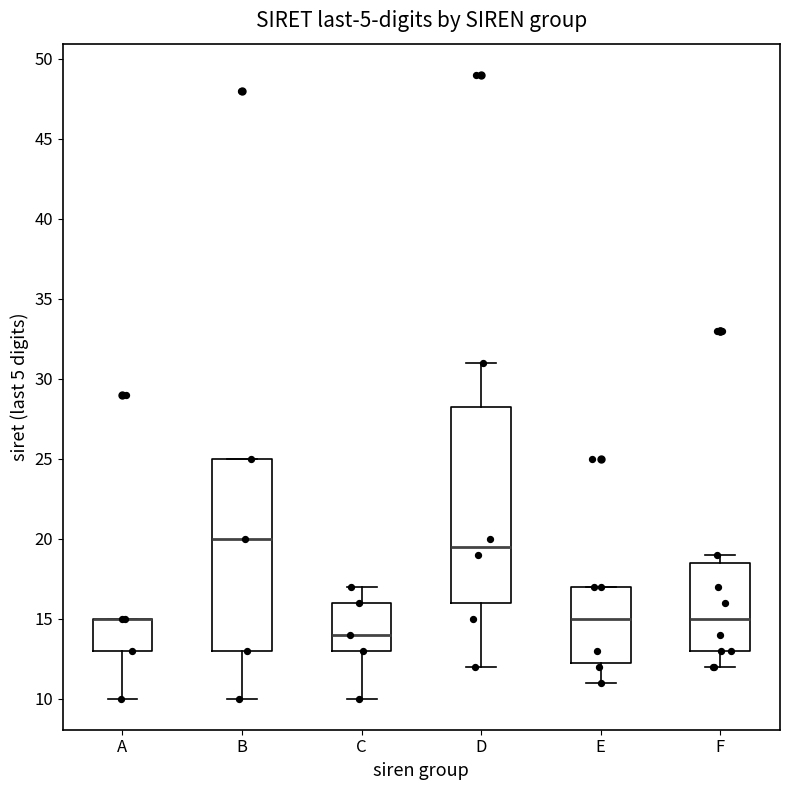

Where does the median line of the box for F sit on the y-axis? The values are not printed on the chart, so give them approximately, as read against the axis.

15.0